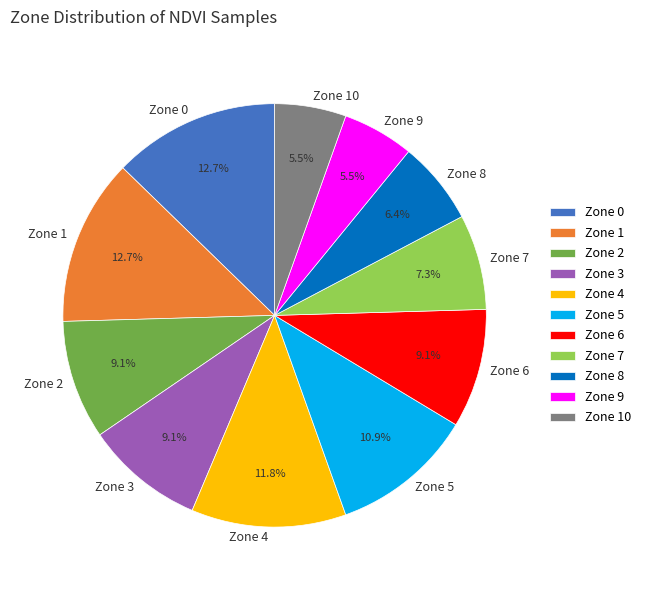

Is there any slice that represents more than half of the pie?

No